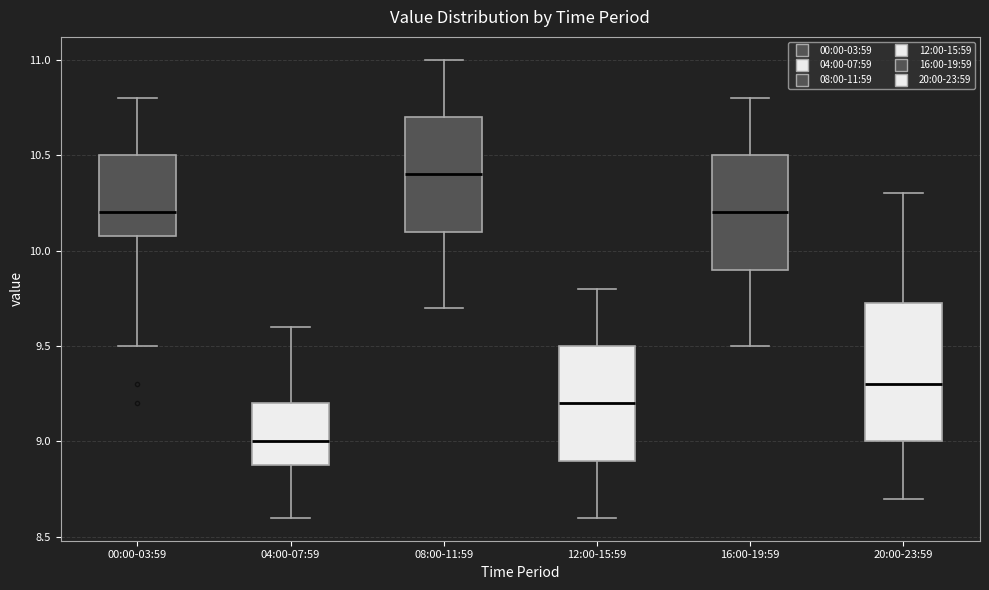

Reading left to right, transcribe this box plot: for each box, give where its median line is, the range the box spans, and where its two whiskers end, as read against the y-axis. The values are not printed on the chart, so give them approximately, as read against the axis.

00:00-03:59: median 10.20, box 10.10 to 10.50, whiskers 9.50 to 10.80
04:00-07:59: median 9.00, box 8.90 to 9.20, whiskers 8.60 to 9.60
08:00-11:59: median 10.40, box 10.10 to 10.70, whiskers 9.70 to 11.00
12:00-15:59: median 9.20, box 8.90 to 9.50, whiskers 8.60 to 9.80
16:00-19:59: median 10.20, box 9.90 to 10.50, whiskers 9.50 to 10.80
20:00-23:59: median 9.30, box 9.00 to 9.75, whiskers 8.70 to 10.30